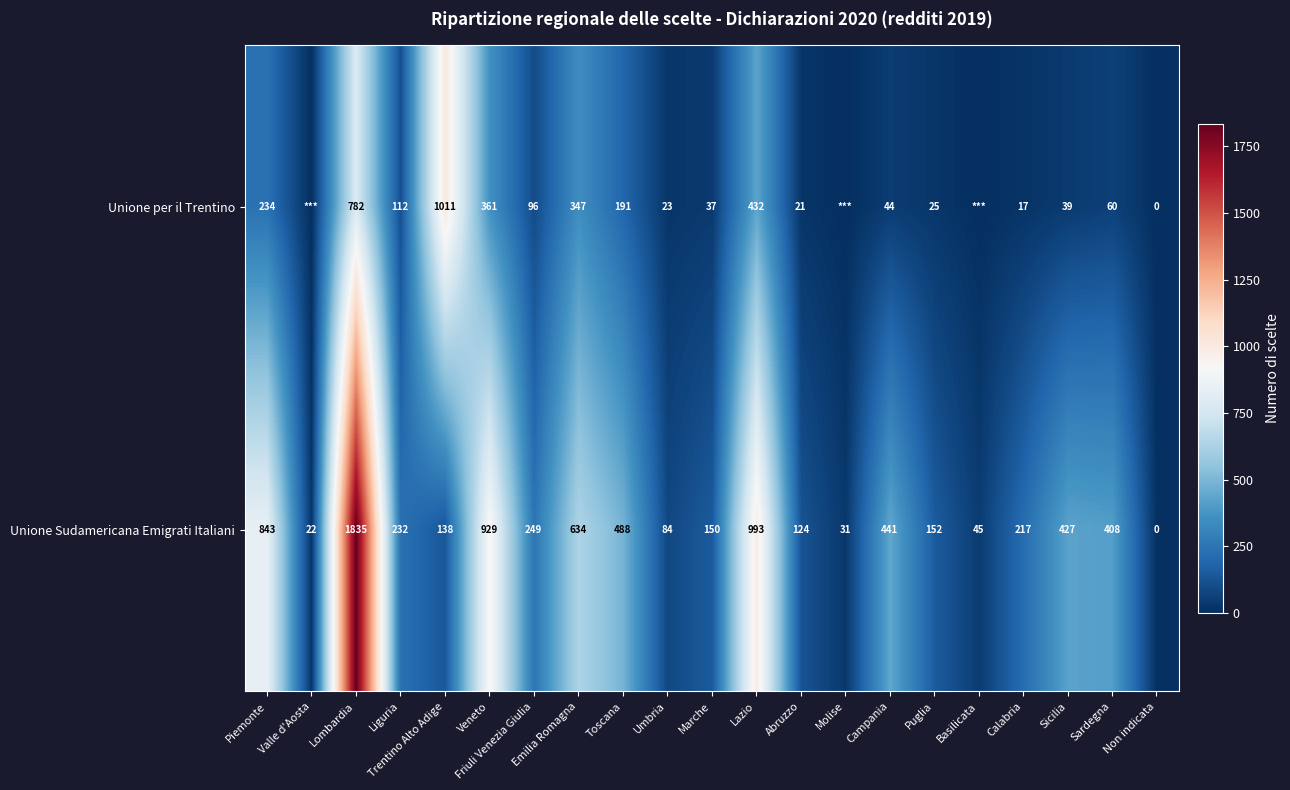

What is the spread (max minus min) of values at Sicilia?

388